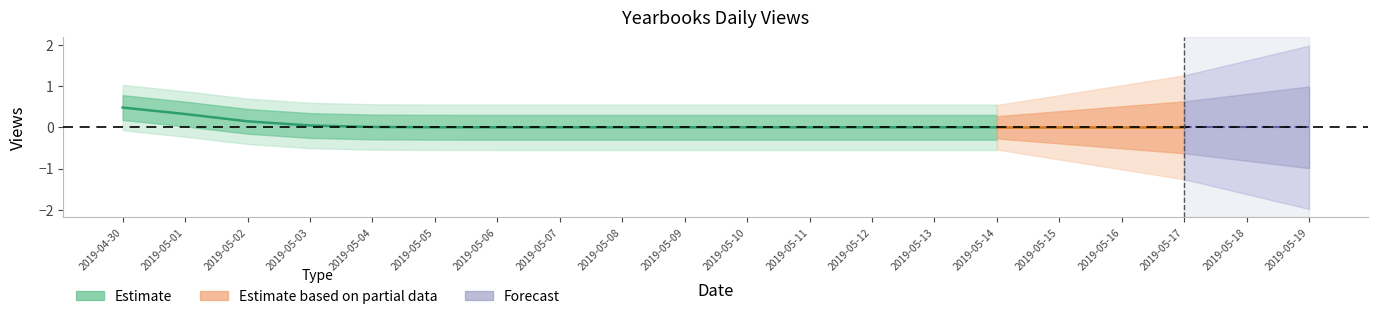

Which has a higher value, 2019-05-14 or 2019-05-12?

2019-05-14